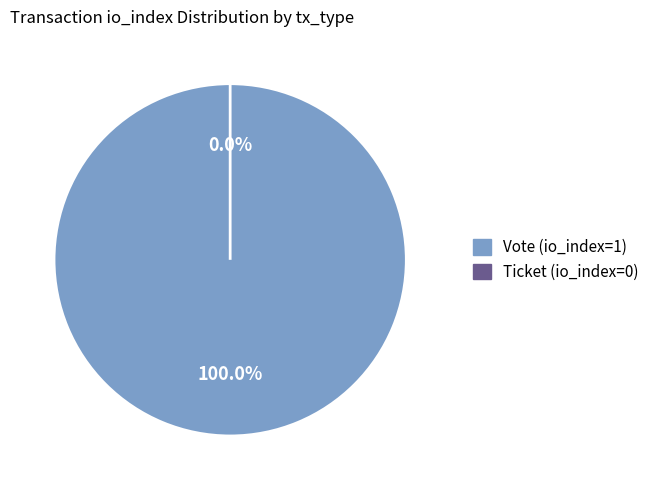

Rank the categories by value from lowest to highest.

Ticket (io_index=0), Vote (io_index=1)